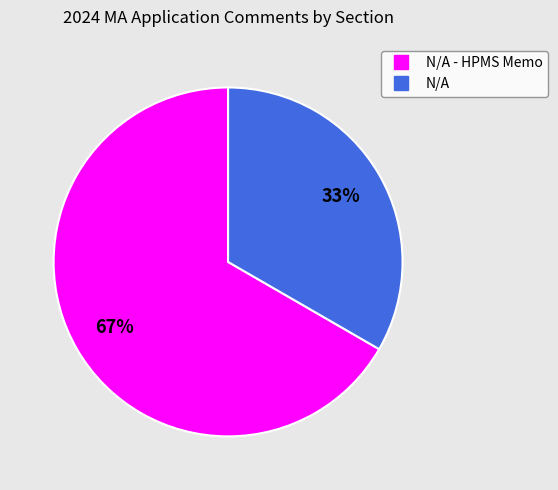

To the nearest percent, what is the average slice percentage?

50%